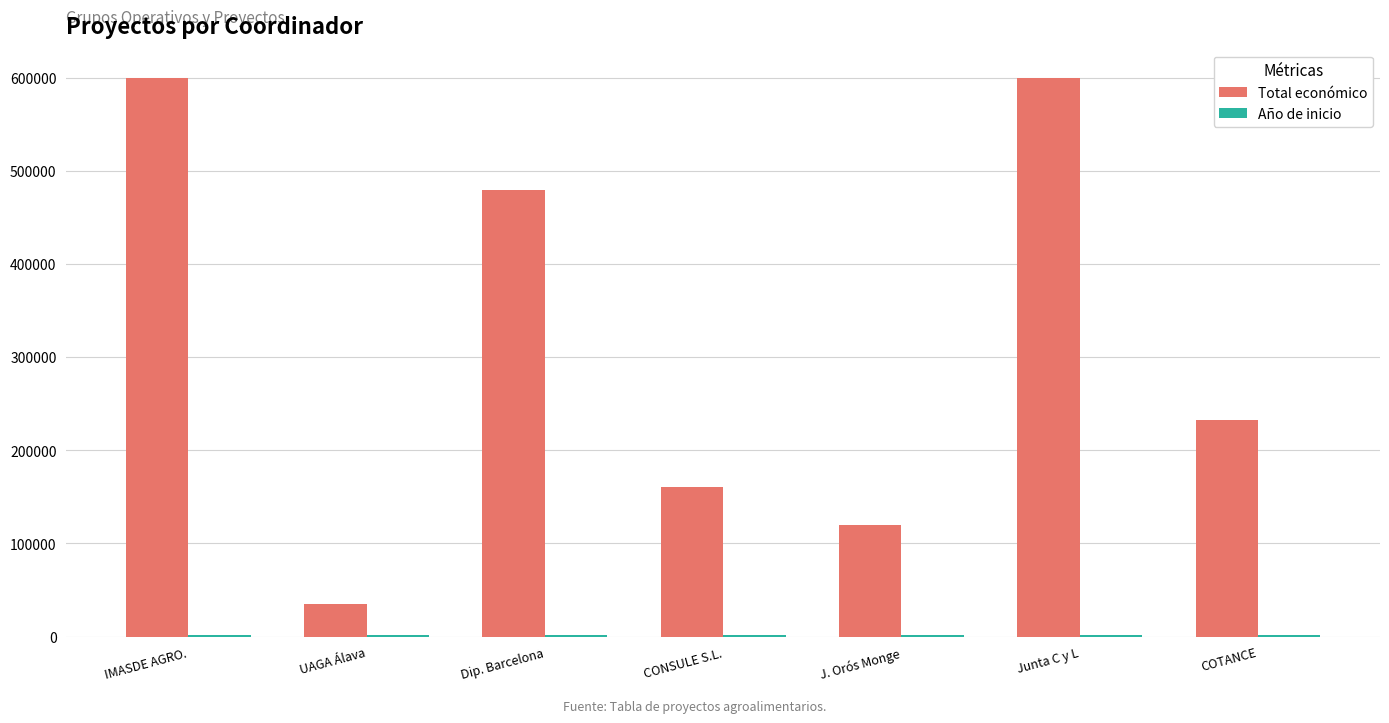

What is the difference between the maximum and minimum values in the Total económico series?

565021